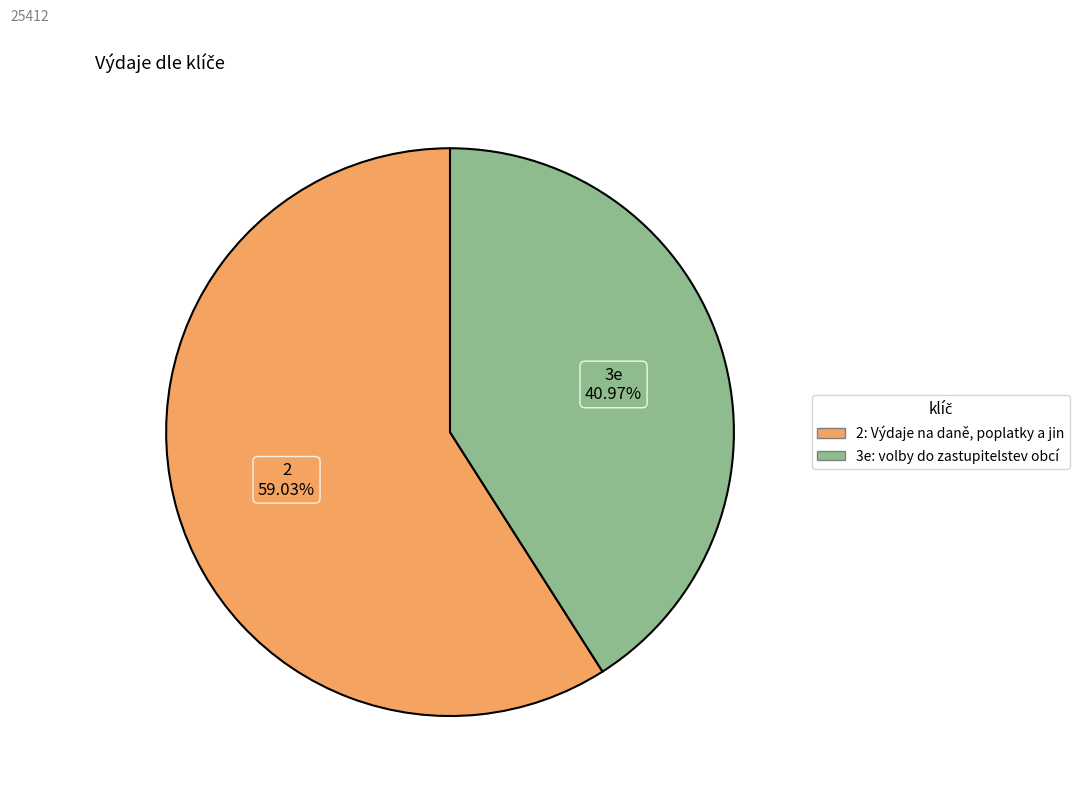

What is the largest slice in the pie chart?

2